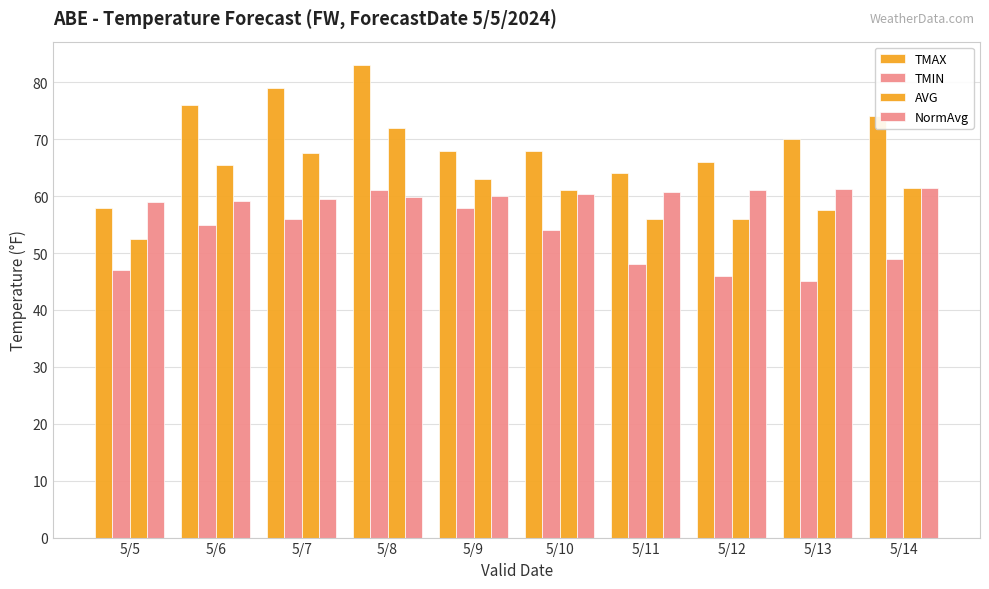

Count the number of categories in the chart.

10